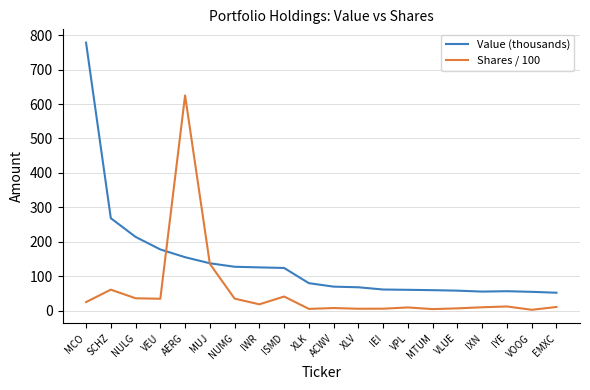

What is the total value across all series at MCO?

802.9